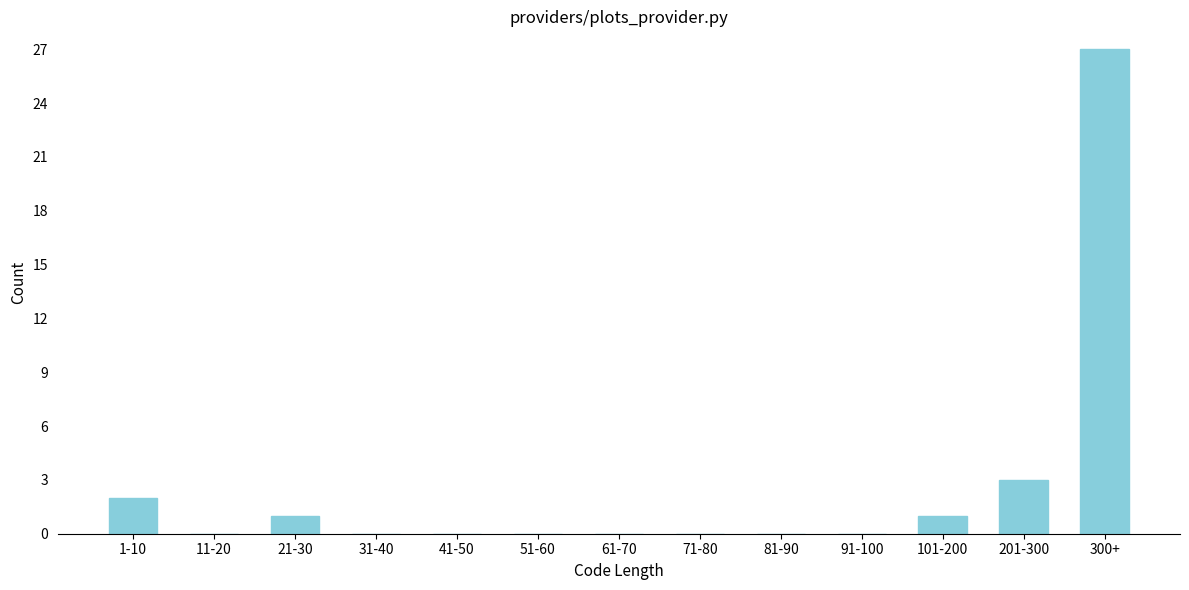

Reading left to right, list all the values displayed in this chart.

1-10=2	11-20=0	21-30=1	31-40=0	41-50=0	51-60=0	61-70=0	71-80=0	81-90=0	91-100=0	101-200=1	201-300=3	300+=27